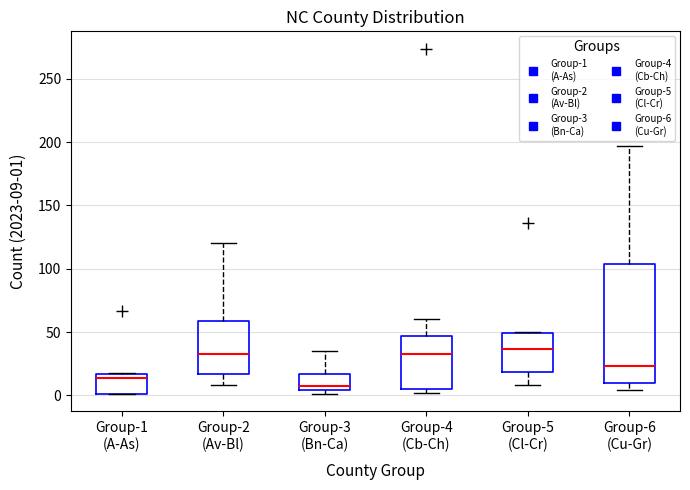

Which box is the tallest, from its lower edge to its upper edge?

Group-6 (Cu-Gr)